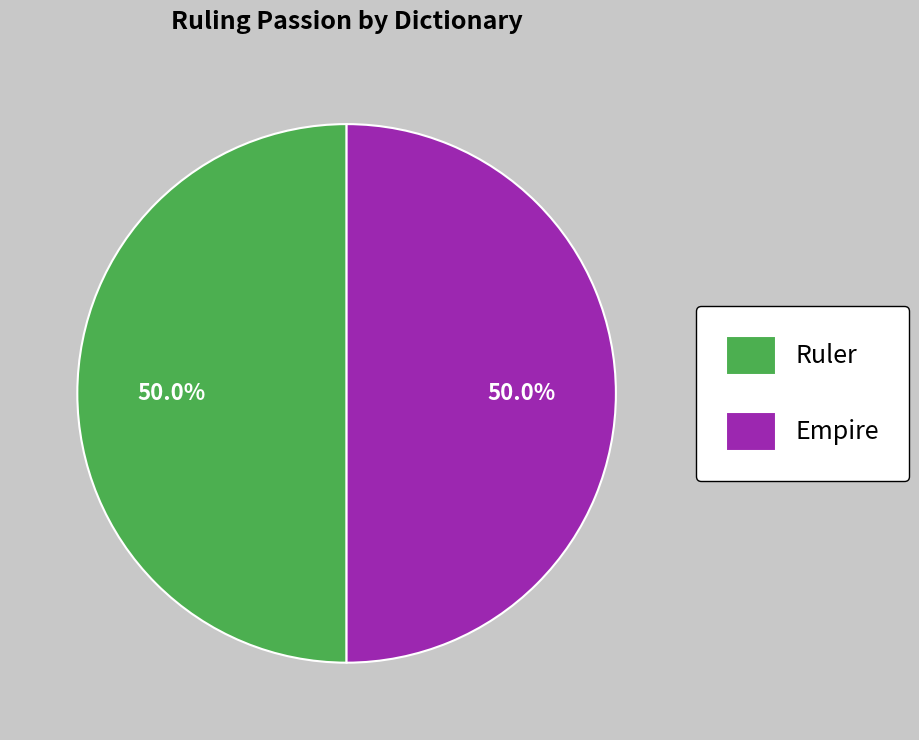

What is the ratio of the value at Empire to the value at Ruler?

1.0